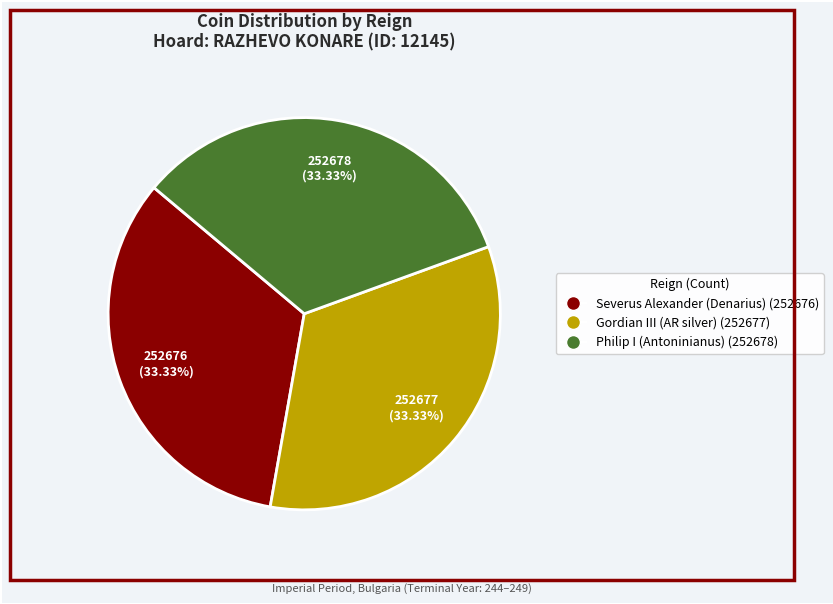

The Philip I (Antoninianus) slice represents 33% of the pie. True or false?

True